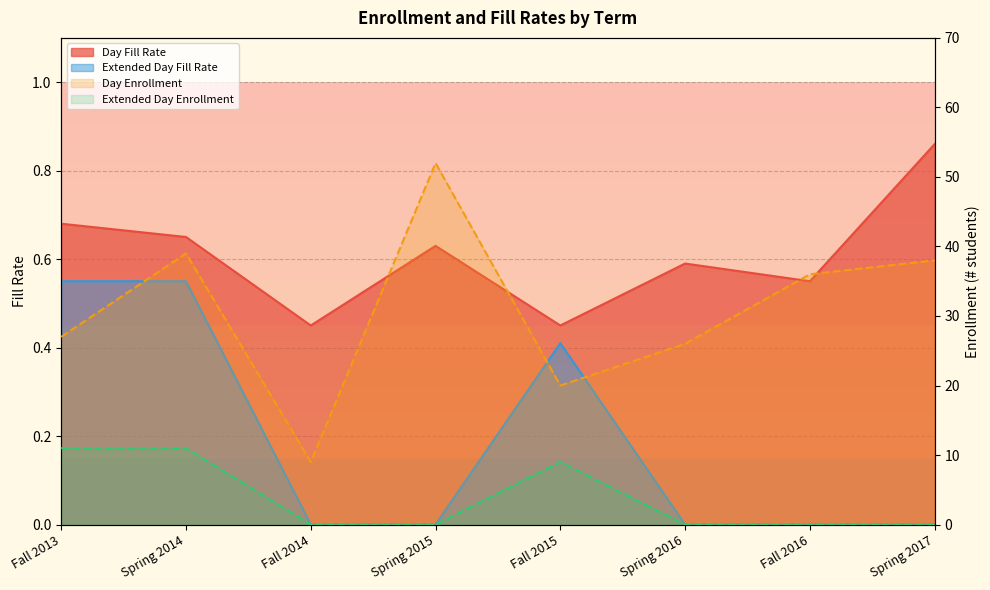

True or false: Day Fill Rate has a value of 0.6 at Spring 2015.

True